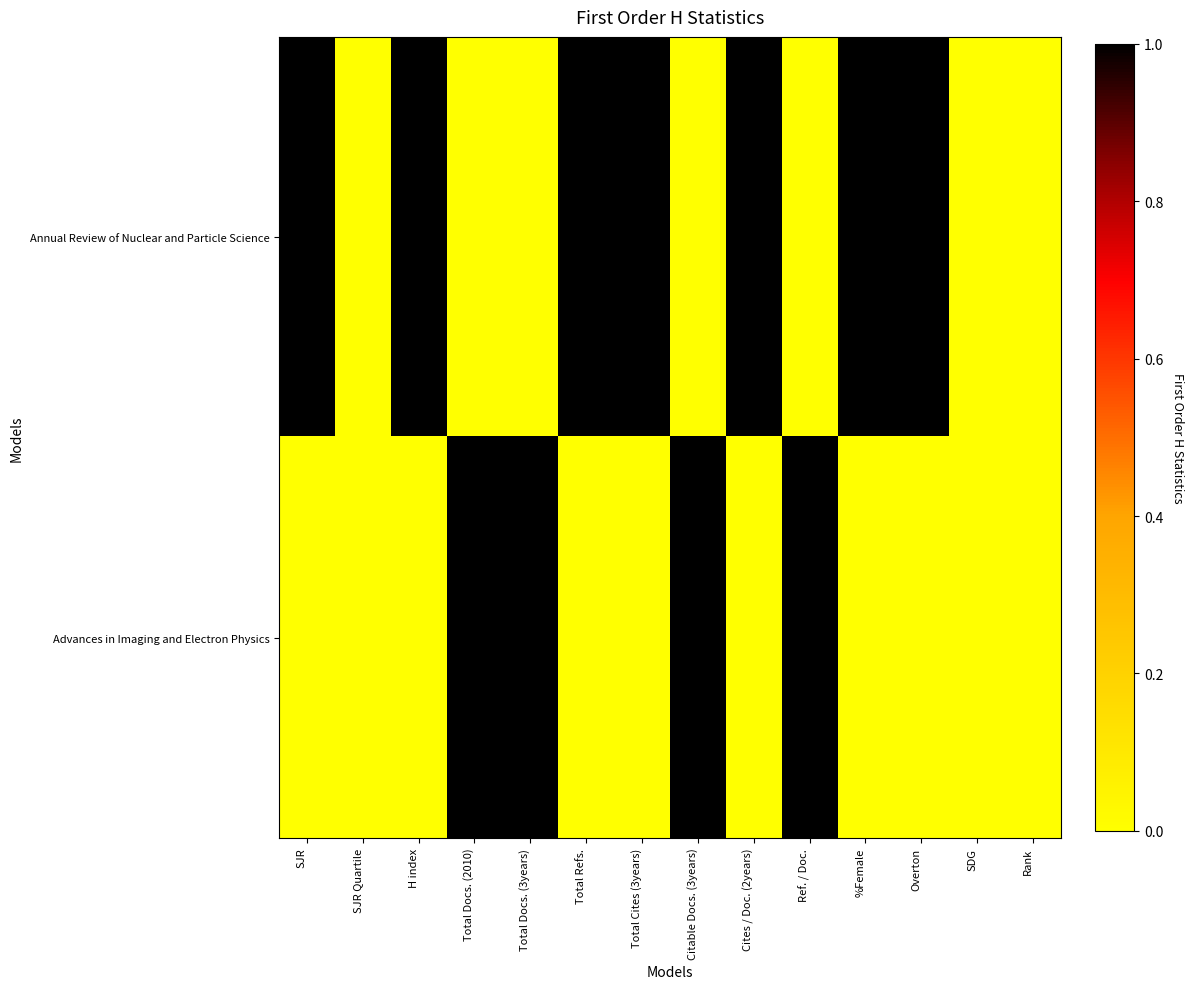

Count the number of categories in the chart.

14